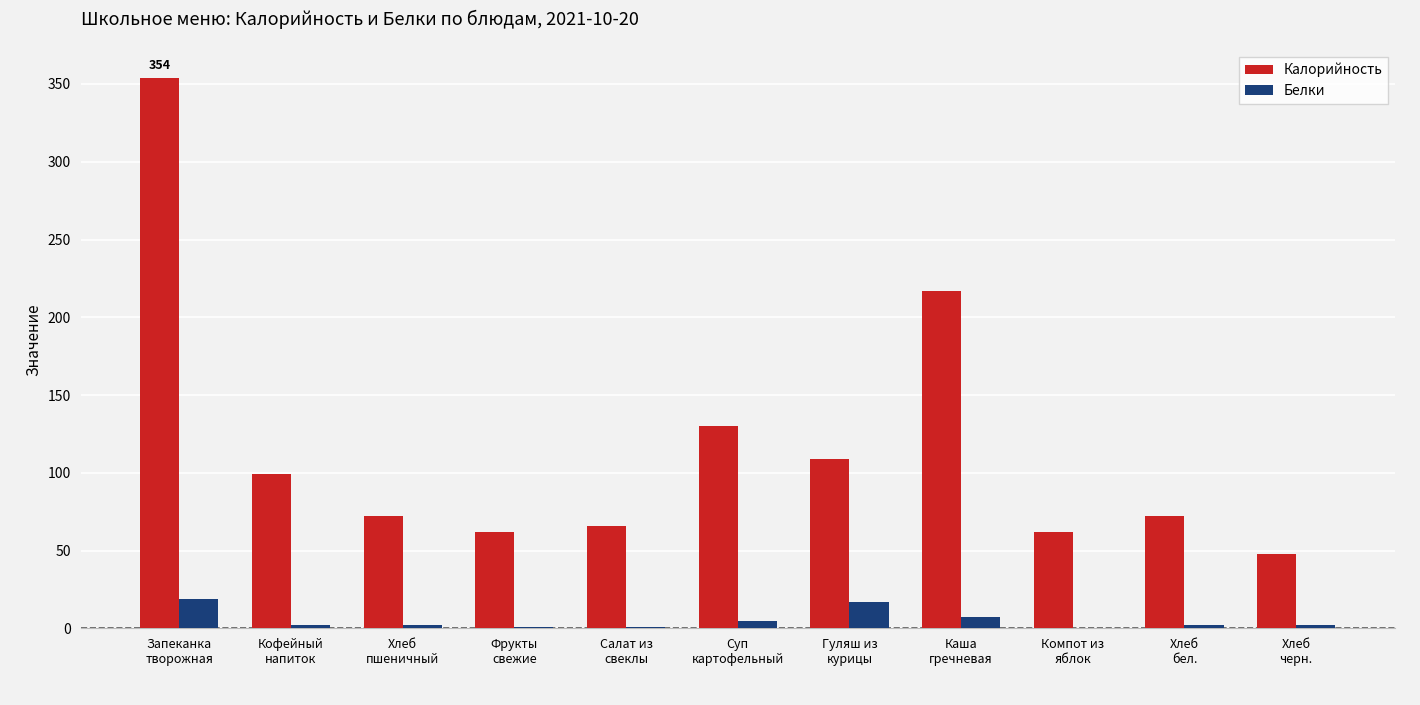

What is the maximum value for Белки?

19